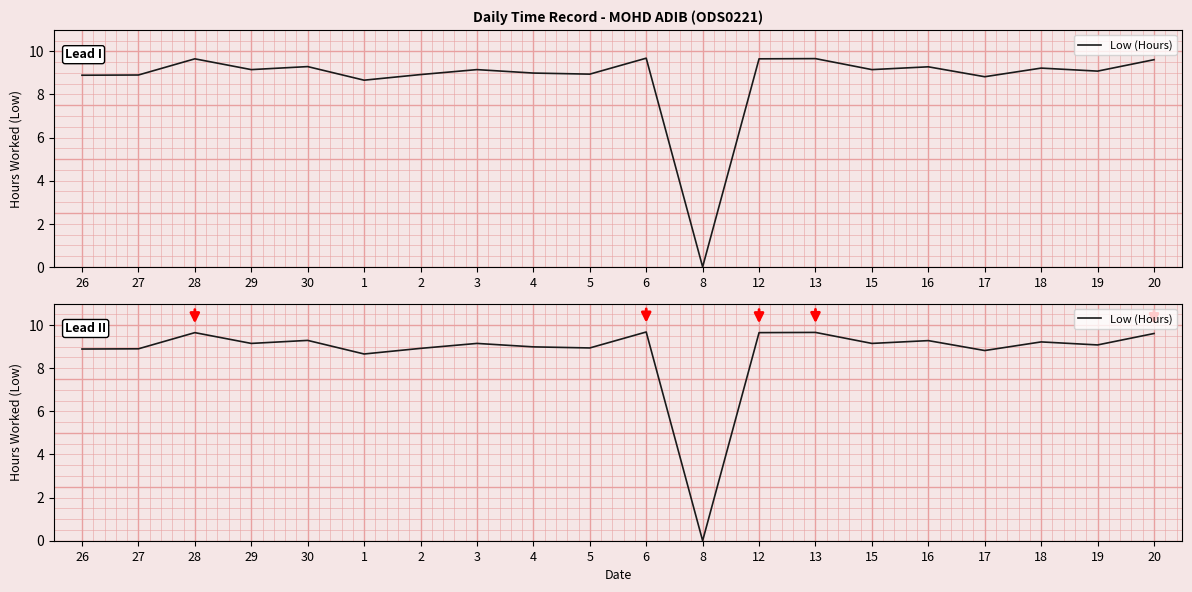

What is the label of the 17th point from the left?

17